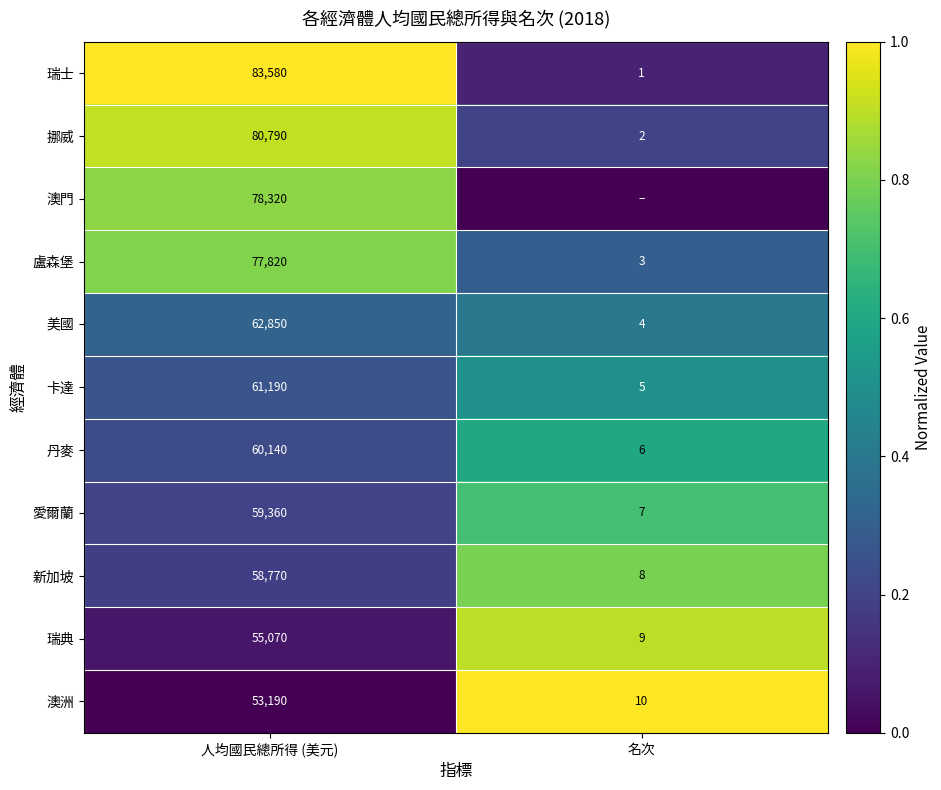

At which label is 瑞士 closest to 41790?

名次